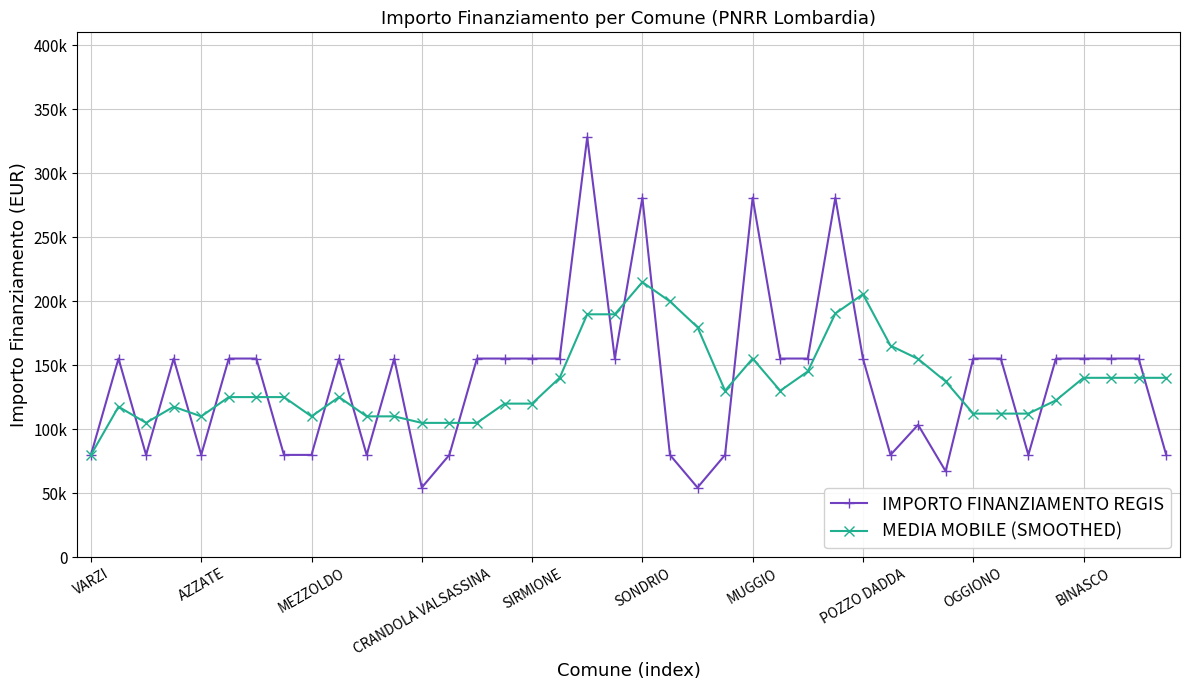

Does the chart have visible grid lines?

Yes